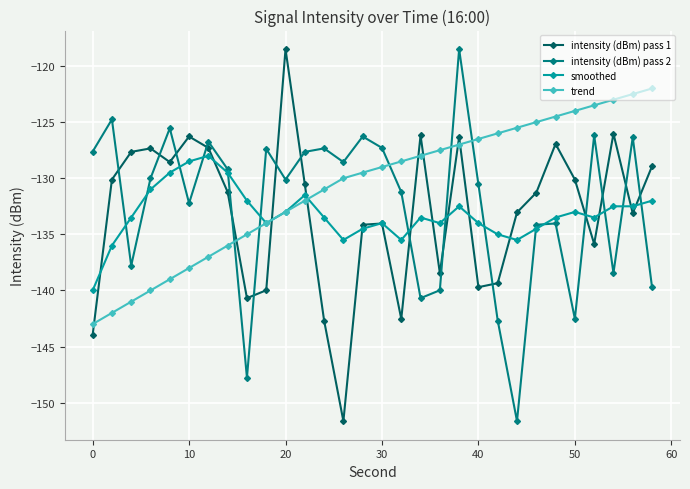

True or false: smoothed and intensity (dBm) pass 1 intersect in this chart.

True